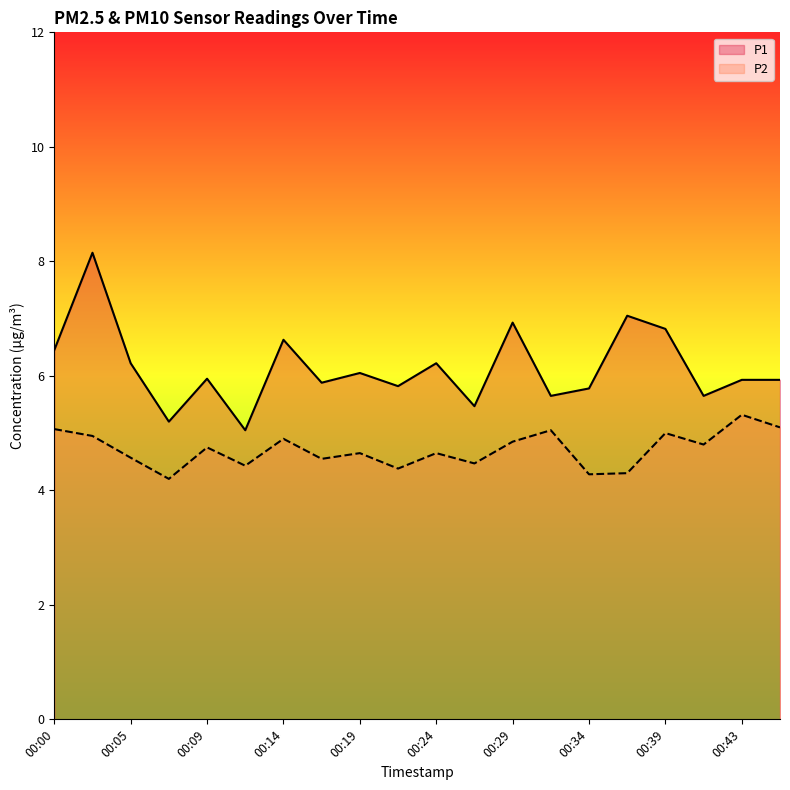

What is the sum of all P2 values?

94.3